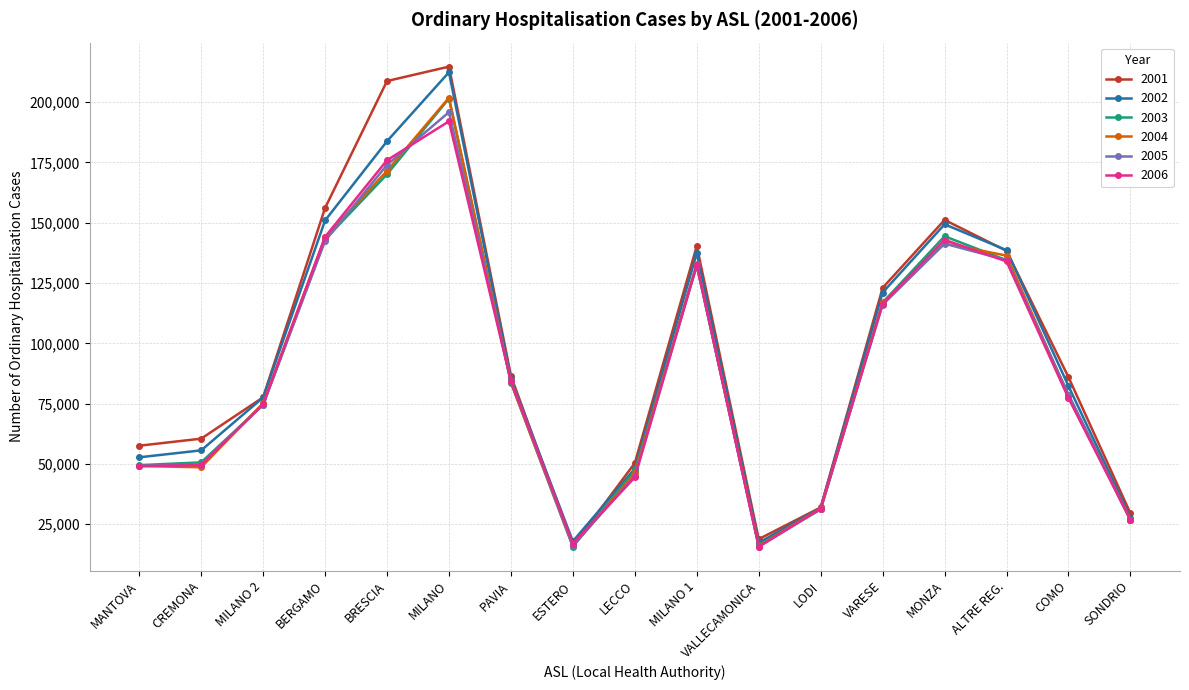

Is it true that 2001 equals 319886 at MILANO?

False